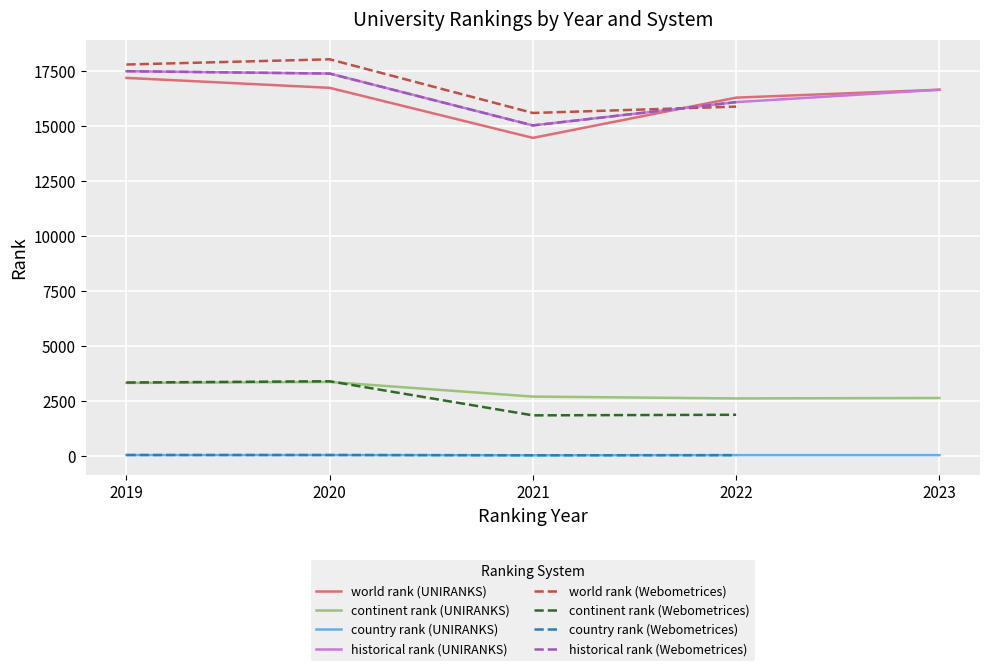

What is the average value of the continent rank series?

2797.2